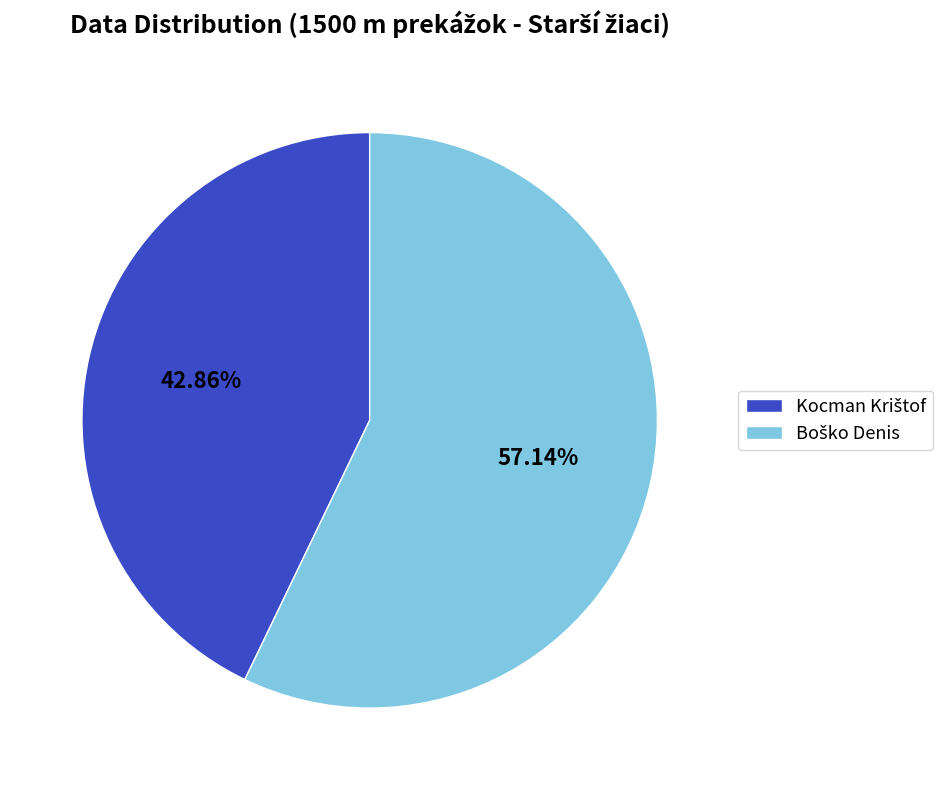

Is there a majority slice in this chart?

Yes